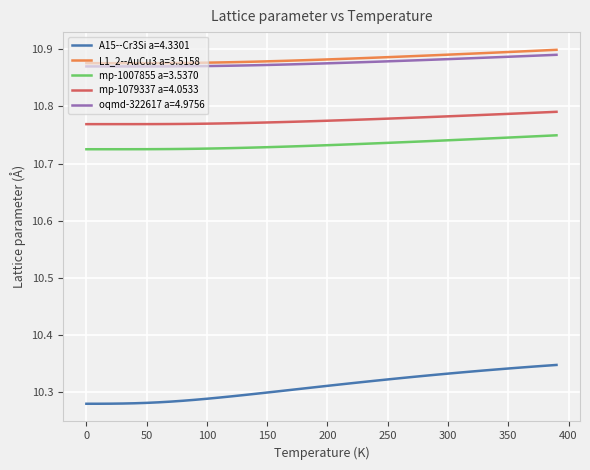

True or false: mp-1007855 a=3.5370 and A15--Cr3Si a=4.3301 cross at least once.

False